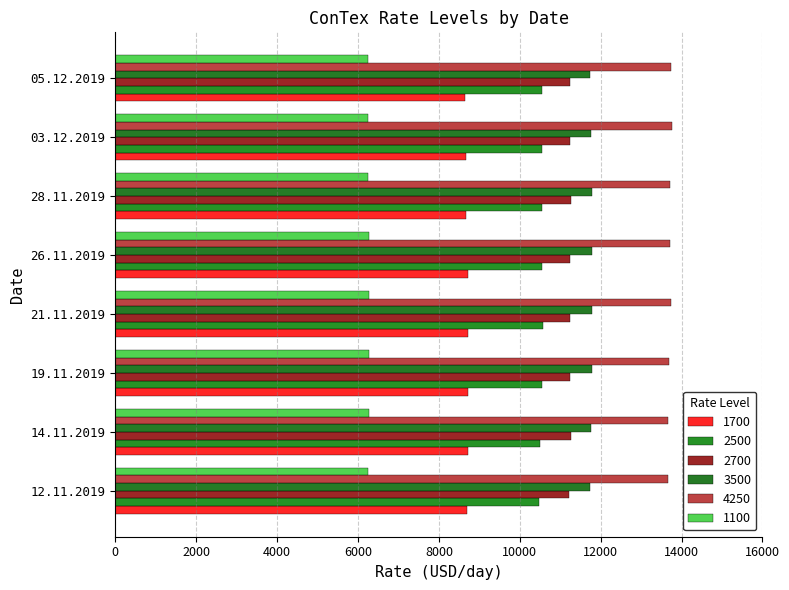

Is it true that 1100 equals 2936 at 28.11.2019?

False